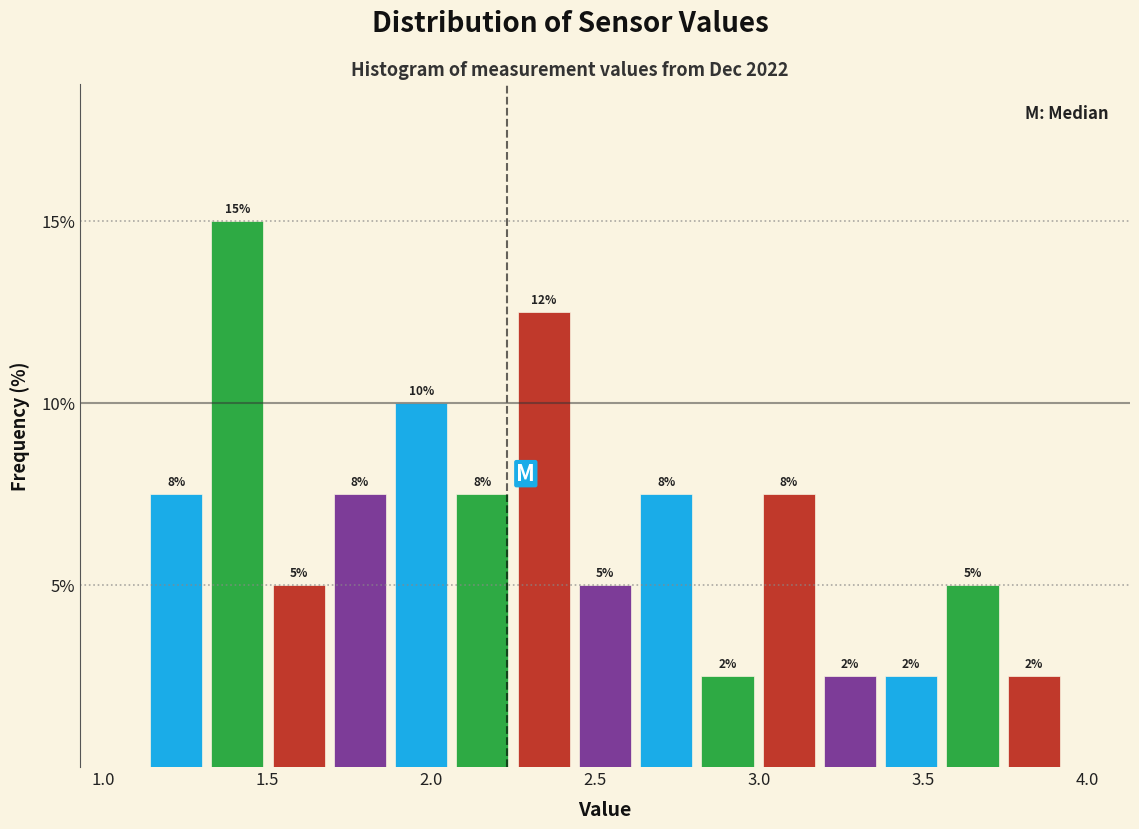

Around what value on the x-axis is the tallest bar? Give the approximate position of its centre, as read against the axis.

1.40